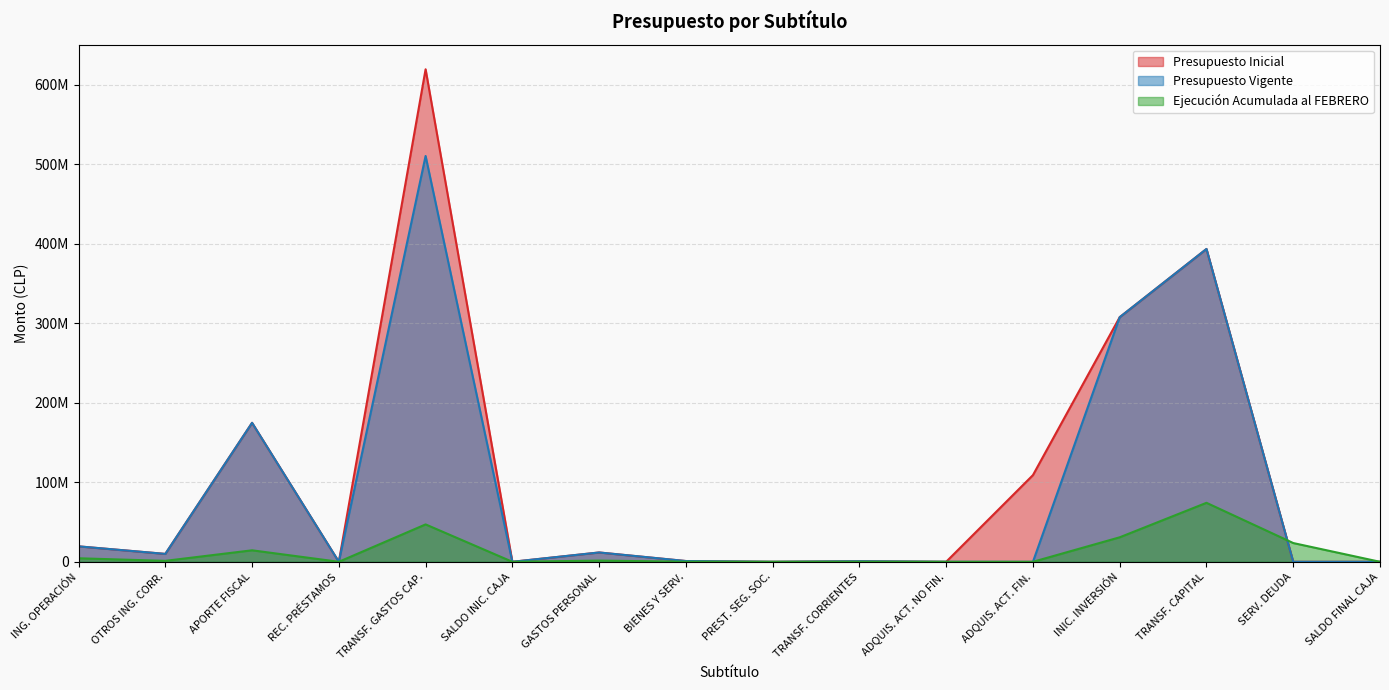

Does the chart have visible grid lines?

Yes